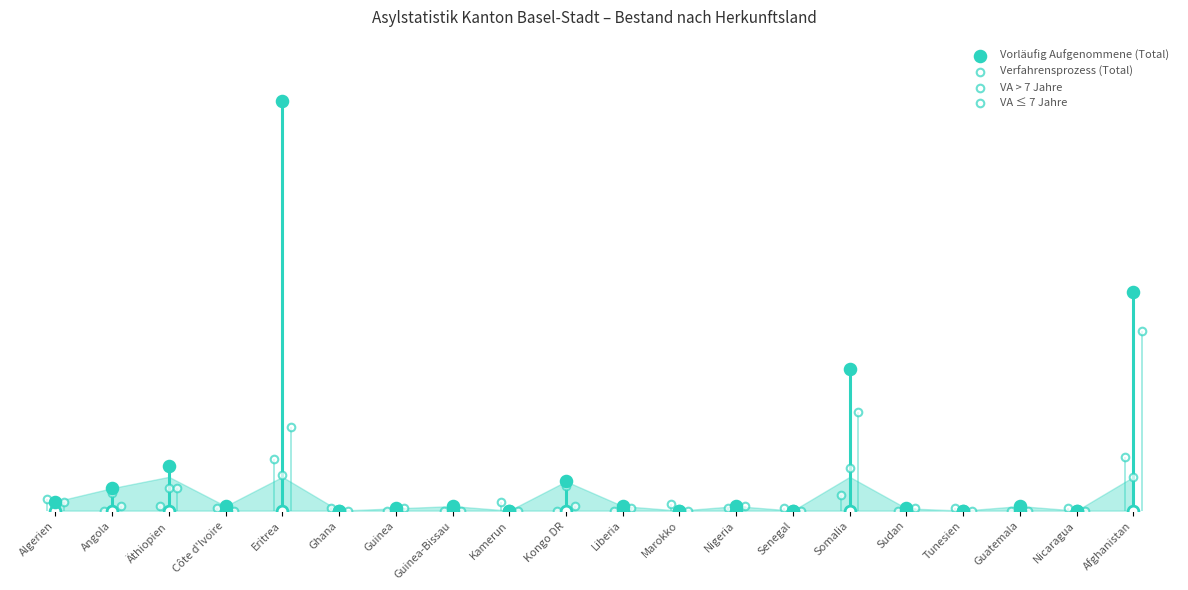

Which series has the largest Y range (max minus min)?

Vorläufig Aufgenommene (Total)